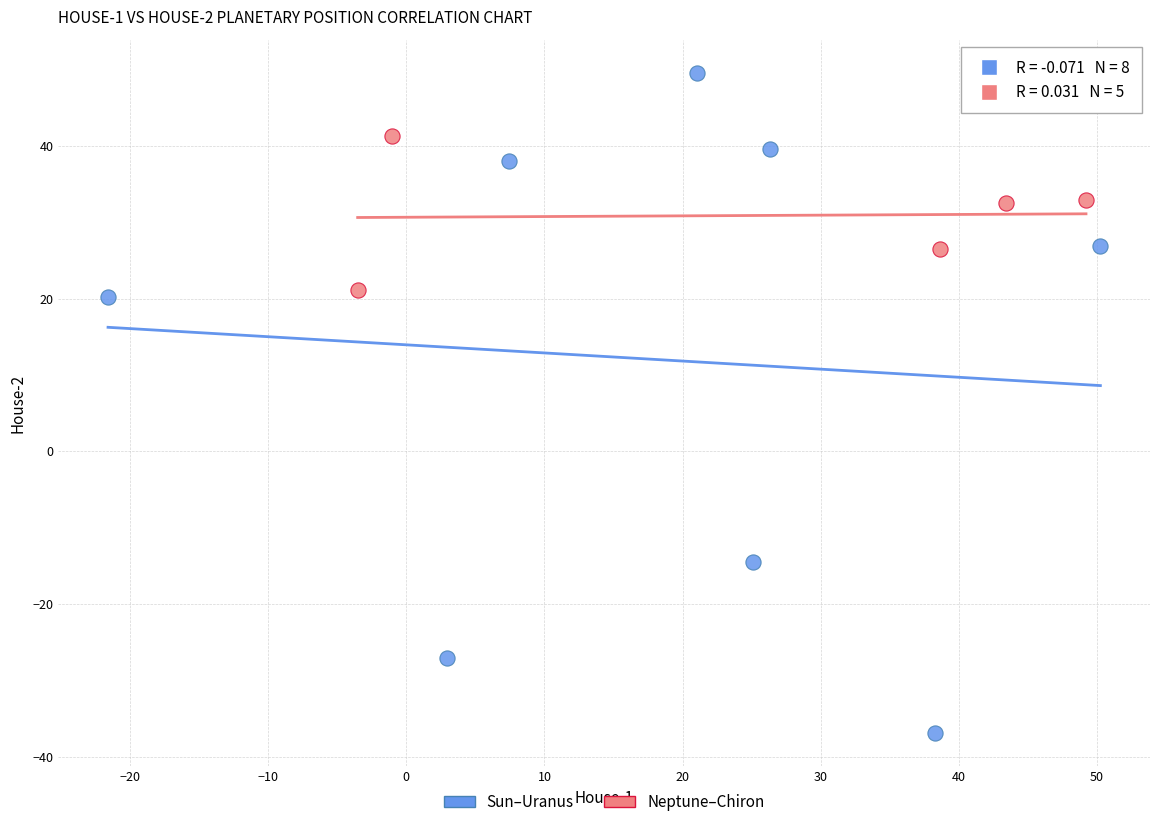

Which series has the largest Y range (max minus min)?

Sun–Uranus